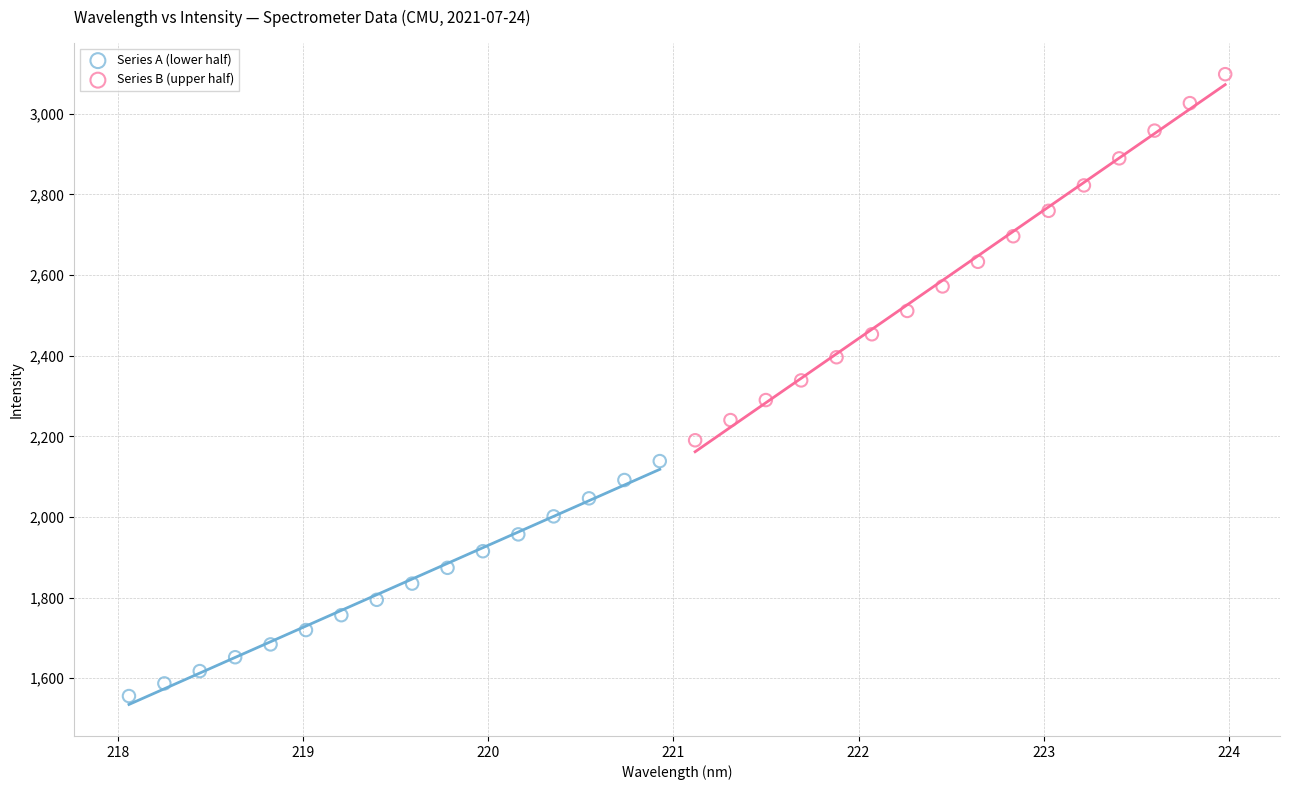

Which series has the largest Y range (max minus min)?

Series B (upper half)